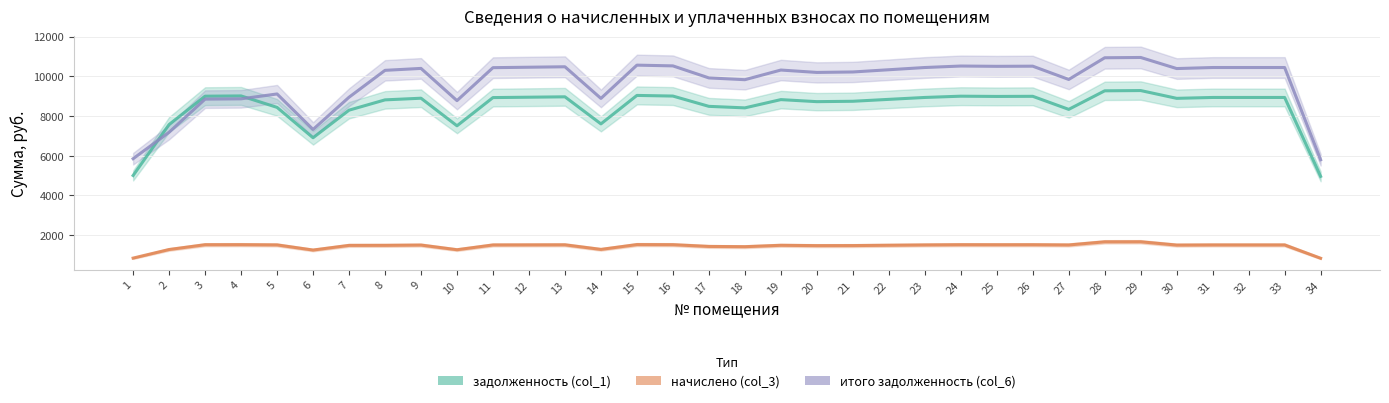

Where is задолженность (col_1) nearest to the value 7120?

6